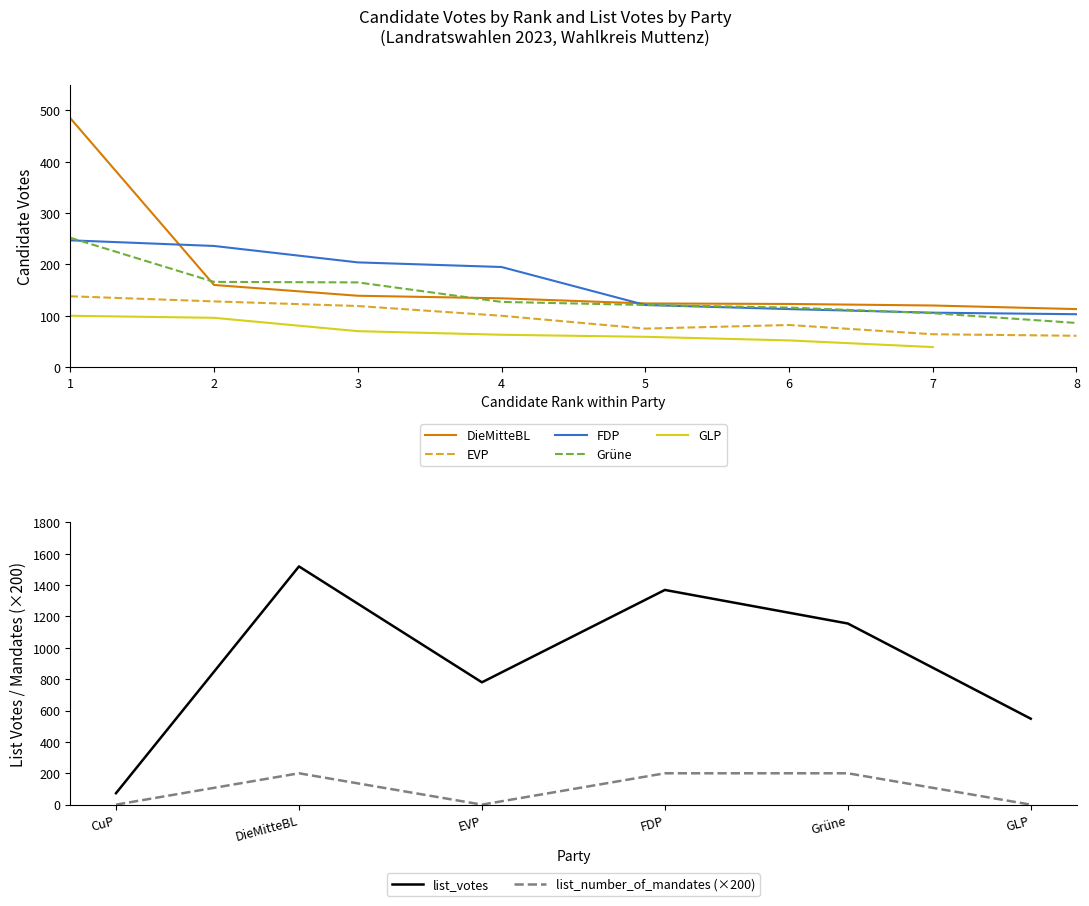

True or false: list_votes and list_mandates cross at least once.

False